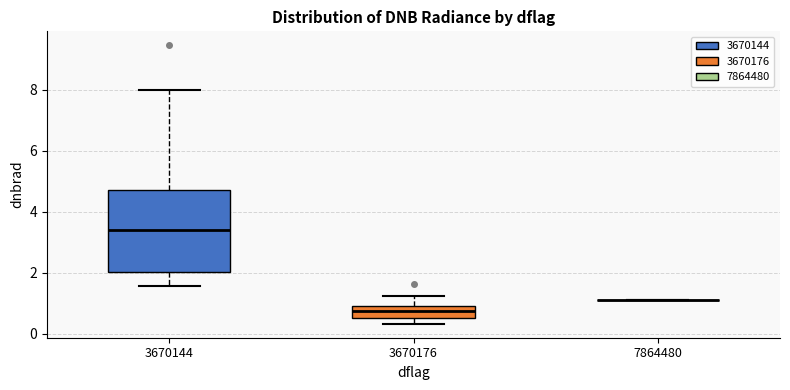

Reading left to right, read every box against the y-axis: the position of its median line, the range the box covers, and the ends of its whiskers. The values are not printed on the chart, so give them approximately, as read against the axis.

3670144: median 3.4, box 2.0 to 4.8, whiskers 1.6 to 8.0
3670176: median 0.8, box 0.6 to 1.0, whiskers 0.4 to 1.2
7864480: box collapsed to a line at 1.0, whiskers 1.0 to 1.0